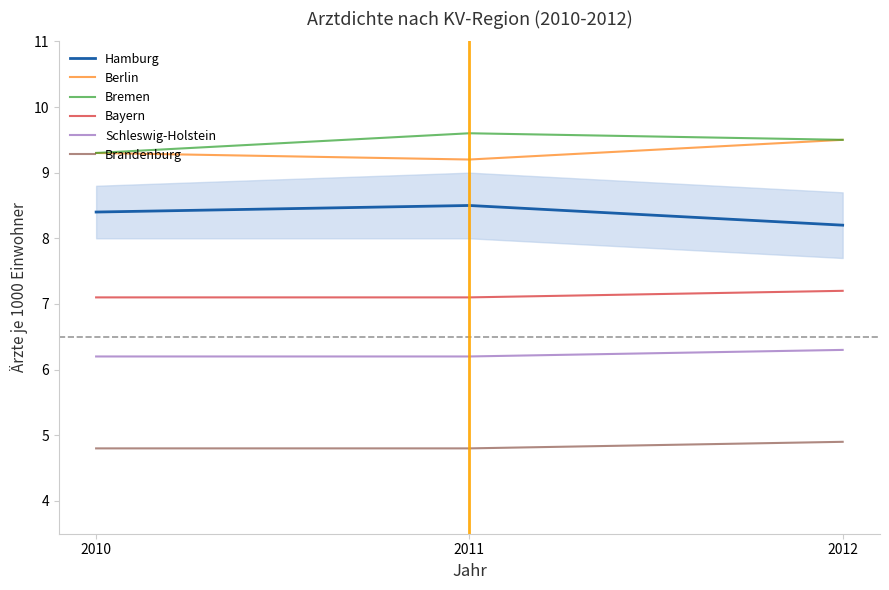

Rank the series by their maximum value, from lowest to highest.

Brandenburg, Schleswig-Holstein, Bayern, Hamburg, Berlin, Bremen